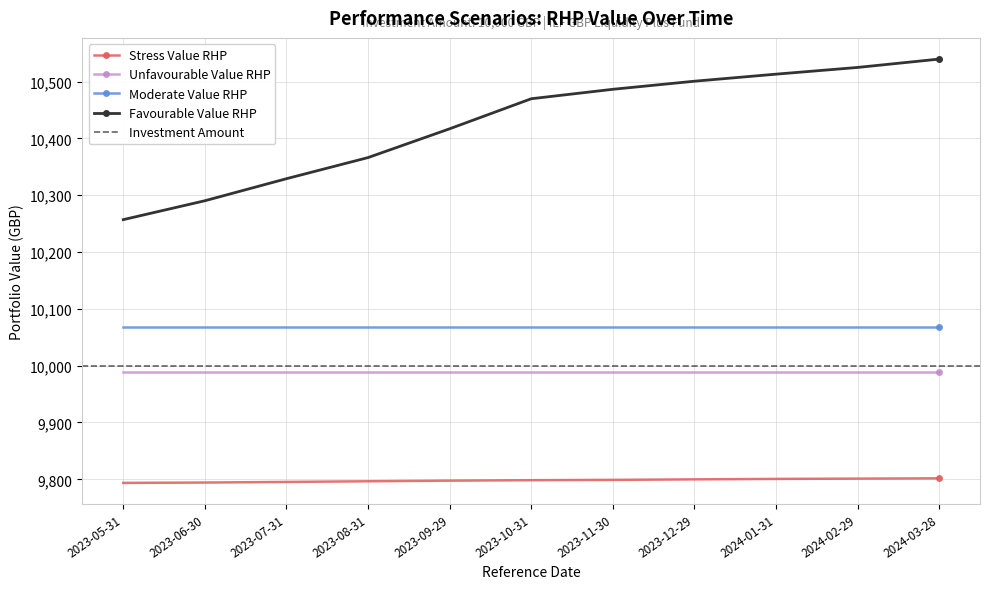

Is the value of Stress Value RHP at 2023-05-31 greater than the value of Unfavourable Value RHP at 2023-10-31?

No